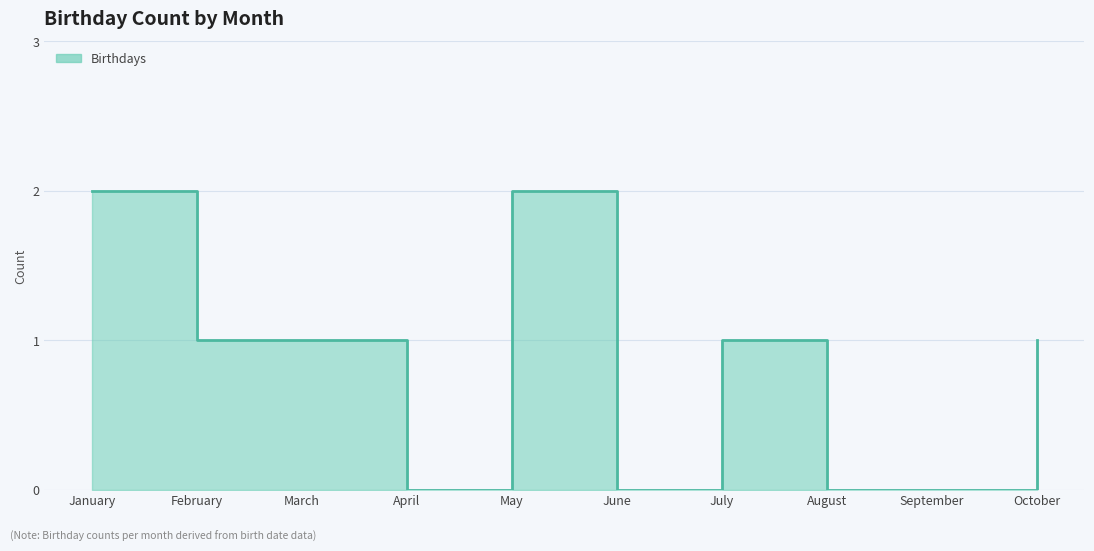

Reading right to left, transcribe all the data shown in this chart.

October=1	September=0	August=0	July=1	June=0	May=2	April=0	March=1	February=1	January=2